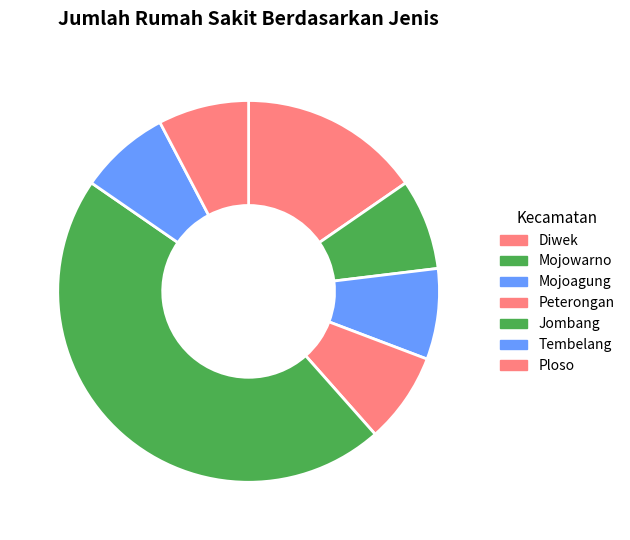

Is there any slice that represents more than half of the pie?

No